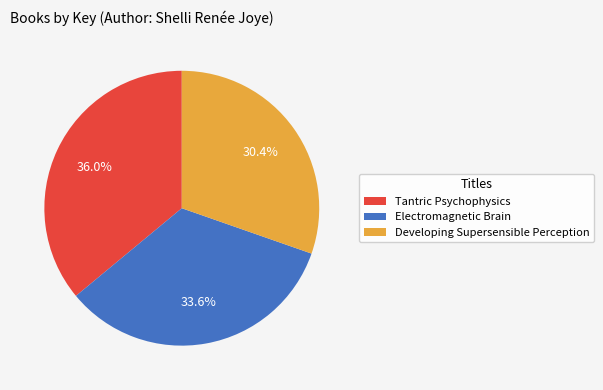

How much of the chart is everything except Electromagnetic Brain?

66.4%